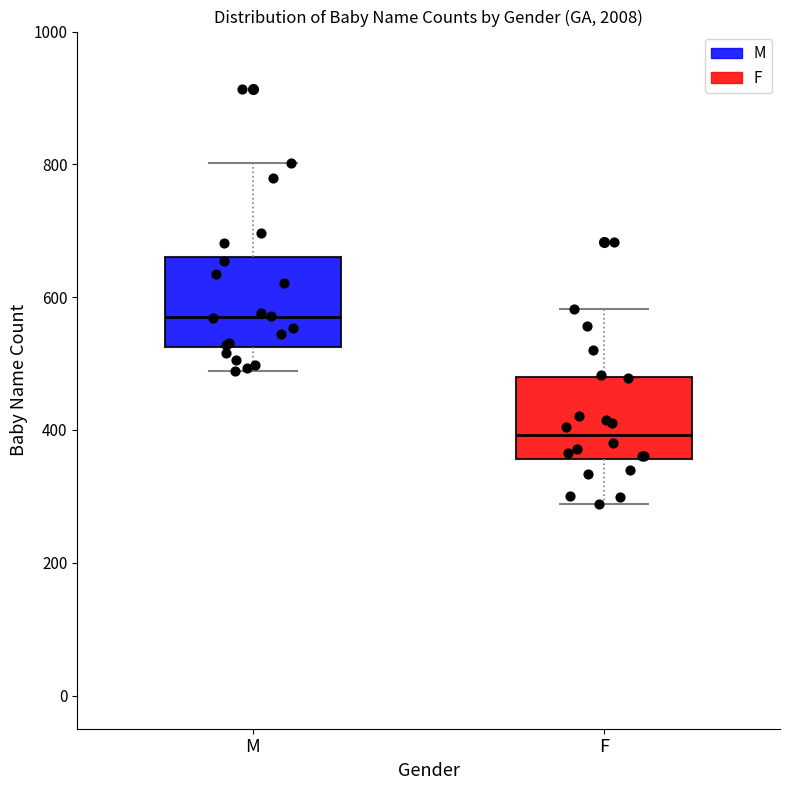

Reading left to right, transcribe this box plot: for each box, give where its median line is, the range the box spans, and where its two whiskers end, as read against the y-axis. The values are not printed on the chart, so give them approximately, as read against the axis.

M: median 580, box 520 to 660, whiskers 480 to 800
F: median 400, box 360 to 480, whiskers 280 to 580